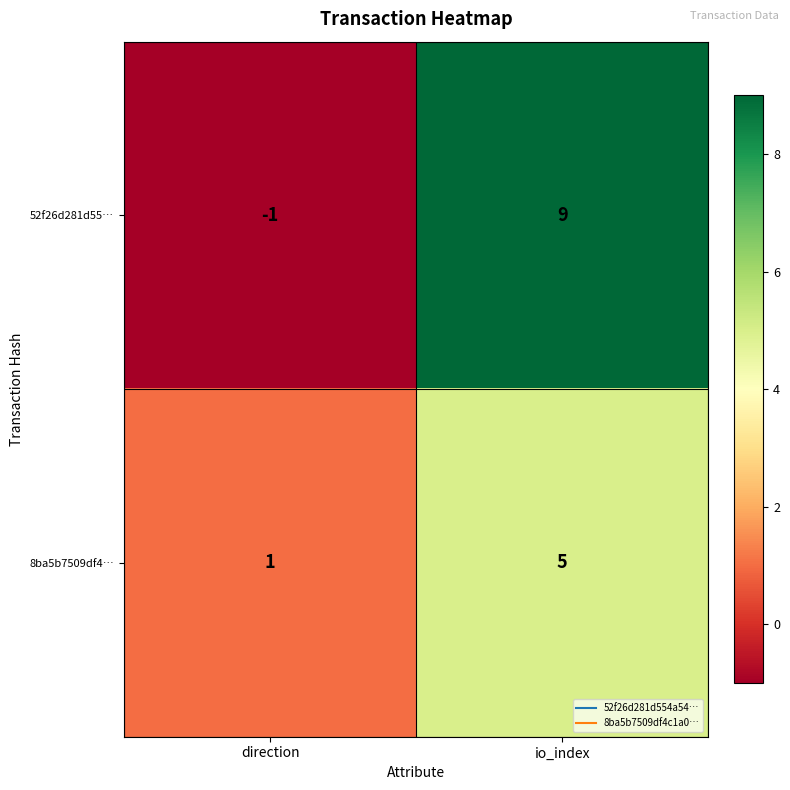

What is the total value across all series at io_index?

14